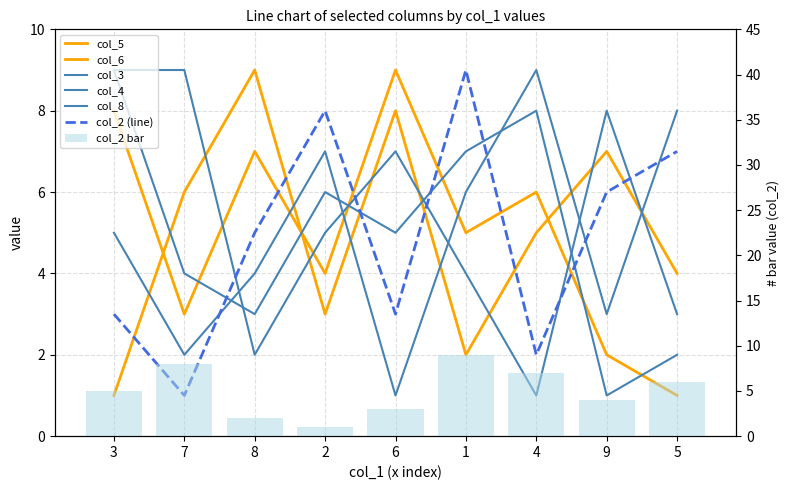

True or false: col_4 has a value of 0 at 6.

False